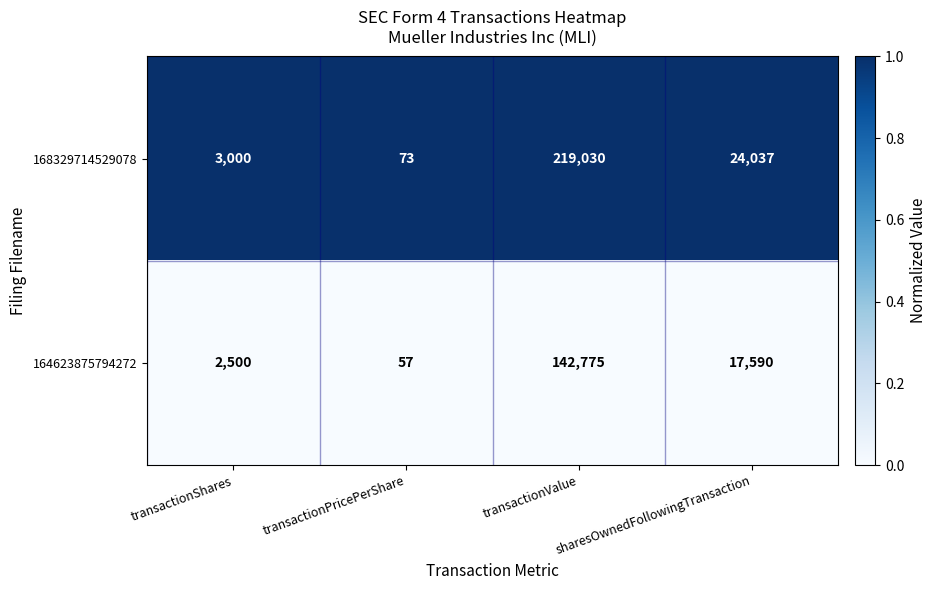

What is the difference between the highest and lowest values at sharesOwnedFollowingTransaction?

6447